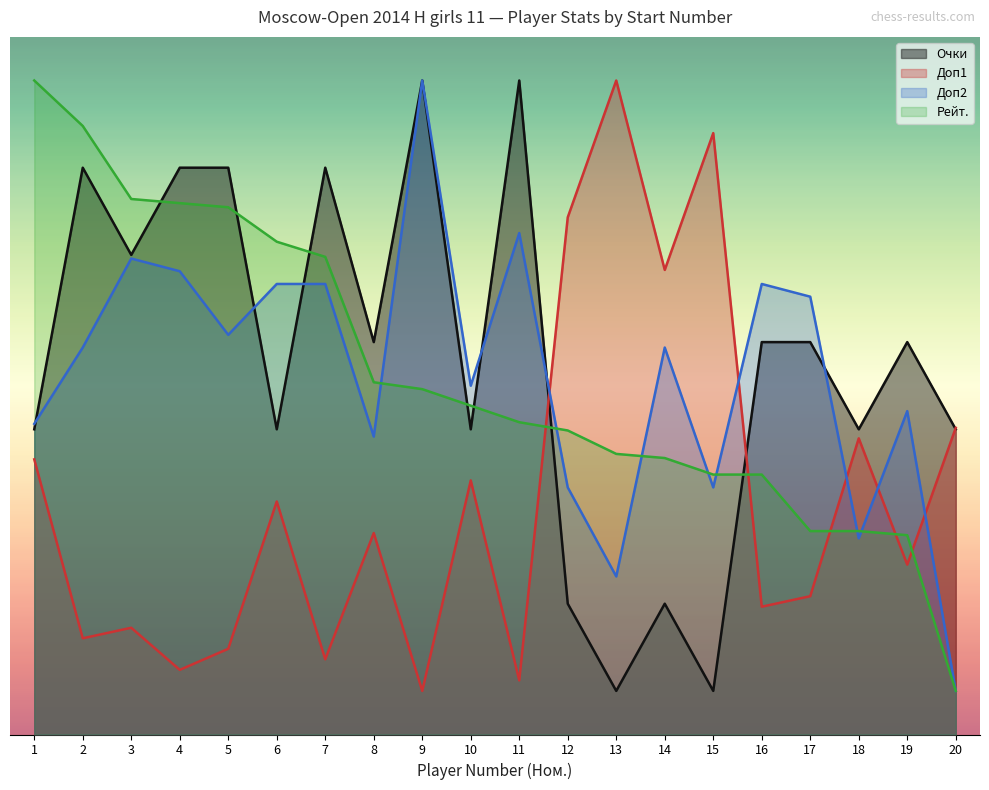

What is the total value across all series at 12?

13.8